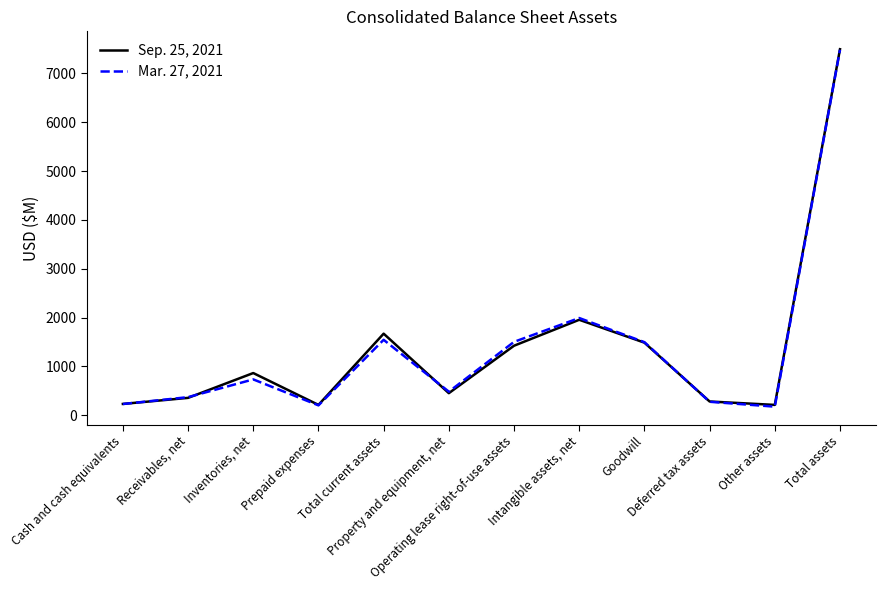

Rank the series by their average value, from highest to lowest.

Sep. 25, 2021, Mar. 27, 2021